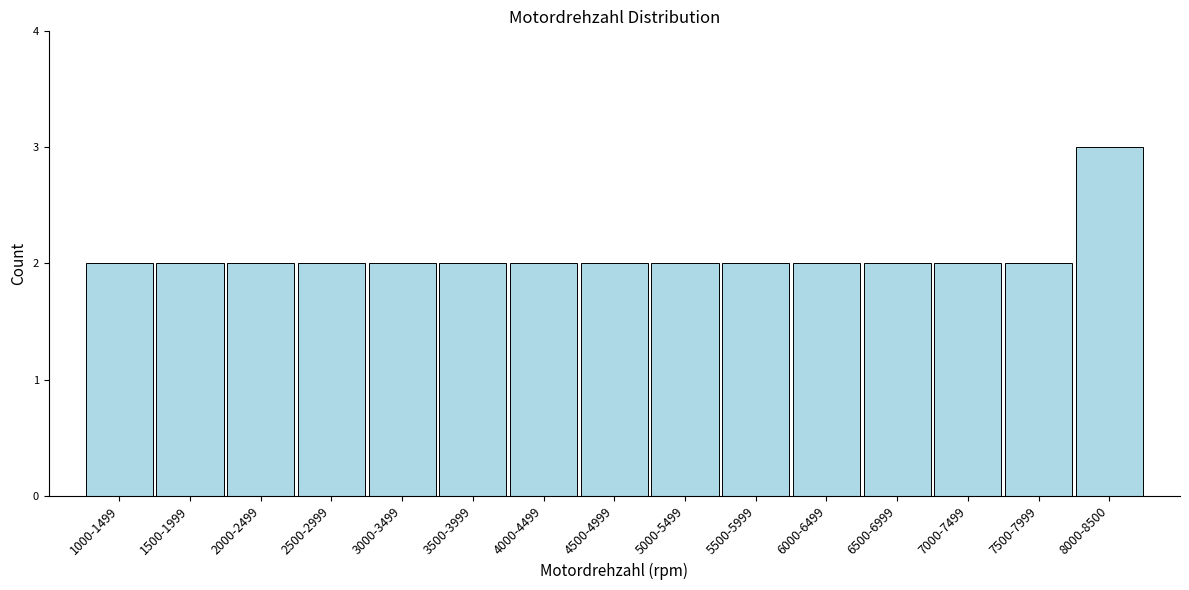

Reading left to right, transcribe all the data shown in this chart.

2	2	2	2	2	2	2	2	2	2	2	2	2	2	3